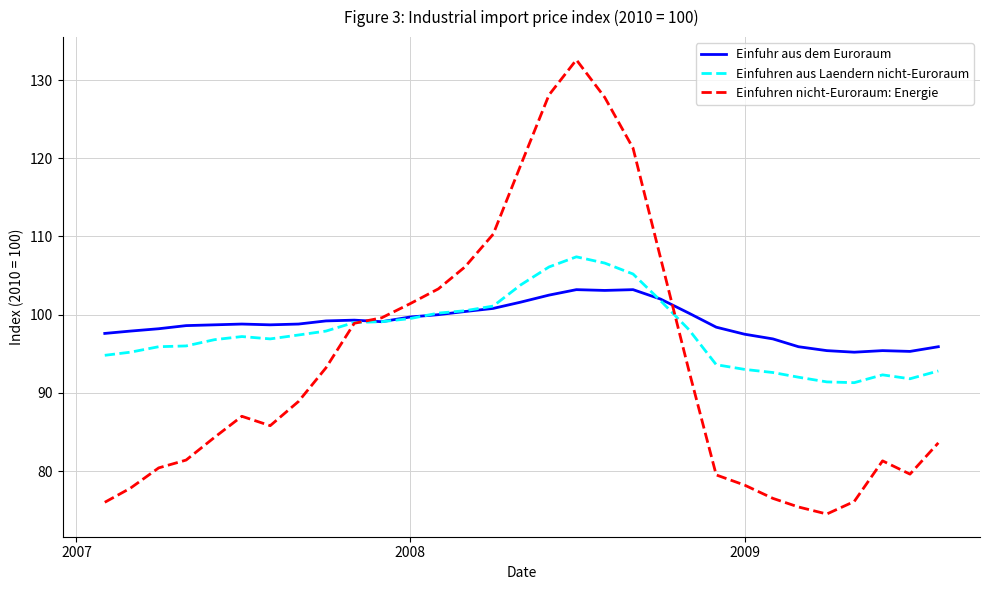

What is the lowest value of the Einfuhren aus Laendern nicht-Euroraum series?

91.3